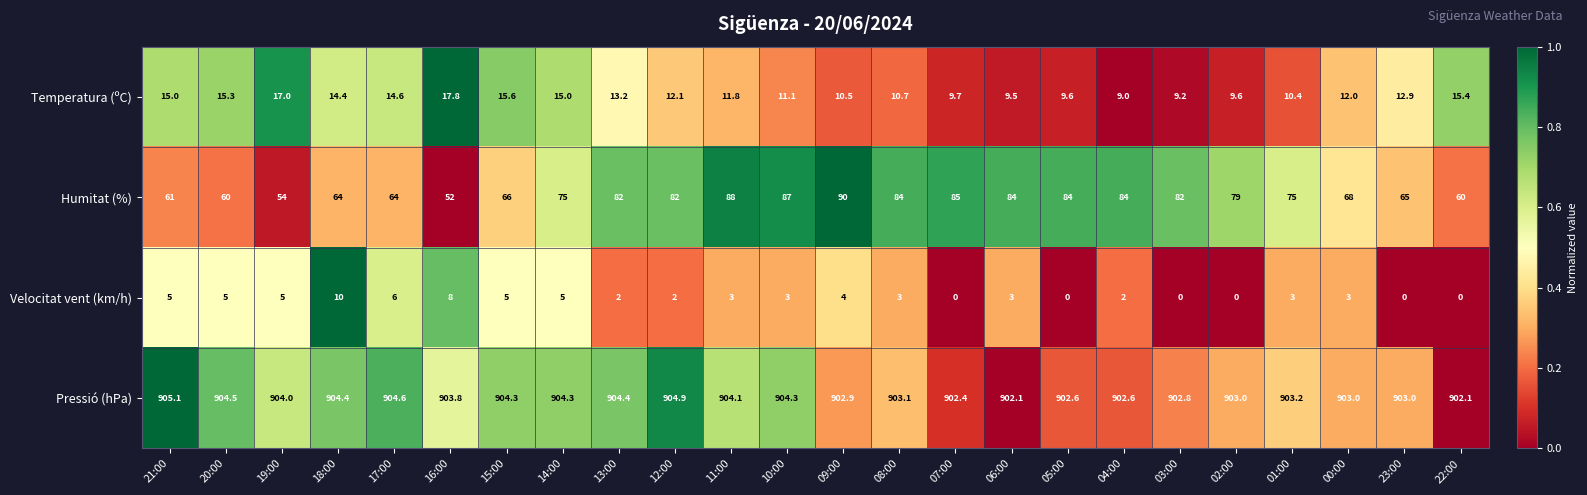

At how many categories does at least one series exceed 351?

24